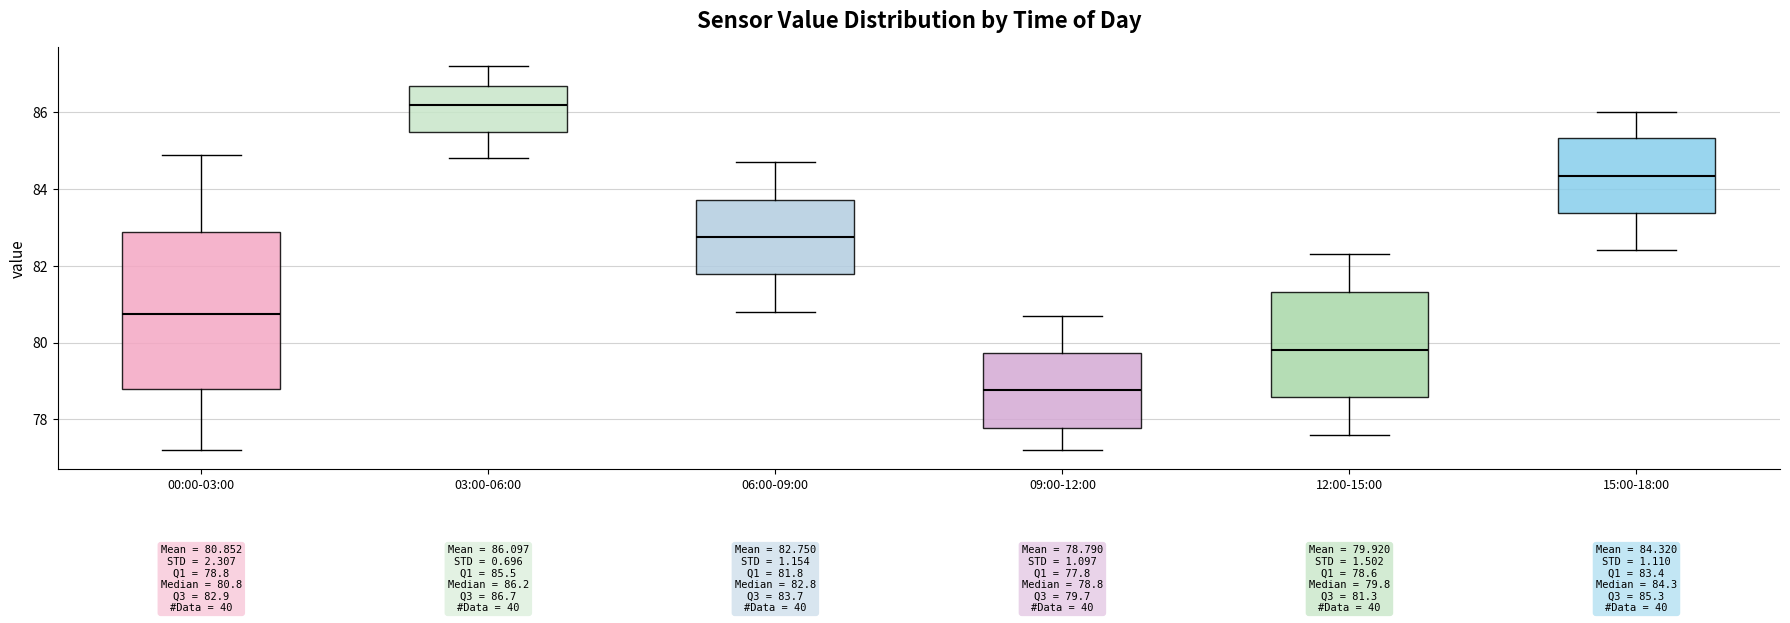

Which box is the tallest, from its lower edge to its upper edge?

00:00-03:00